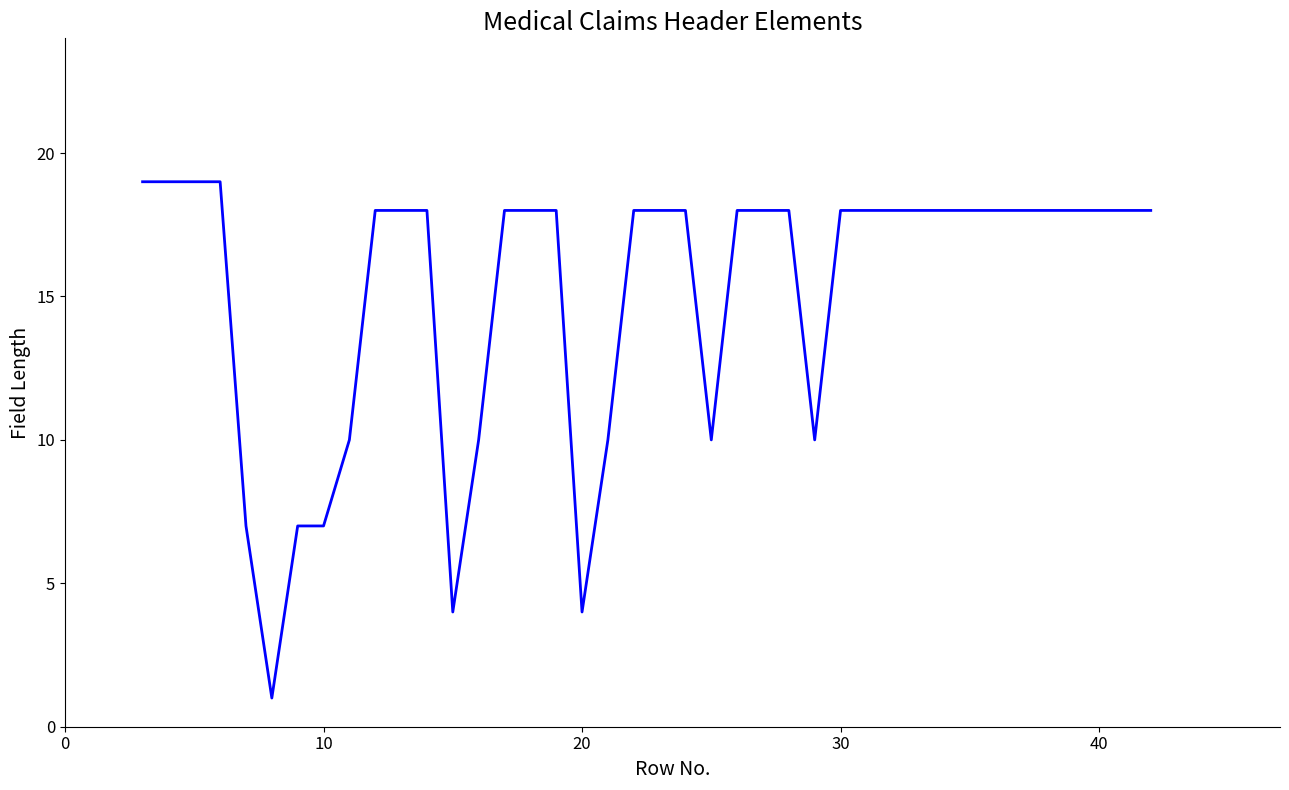

What is the difference between the maximum and minimum values?

18